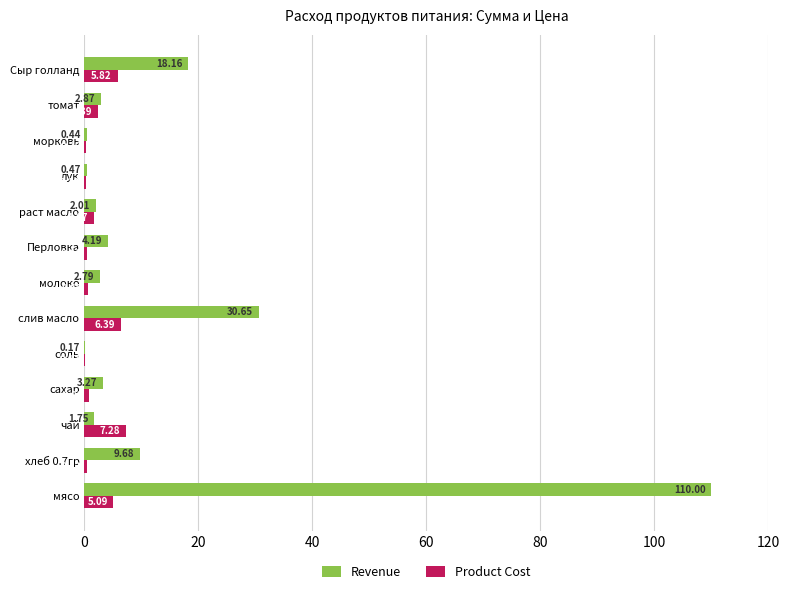

What is the sum of all Product Cost values?

31.7